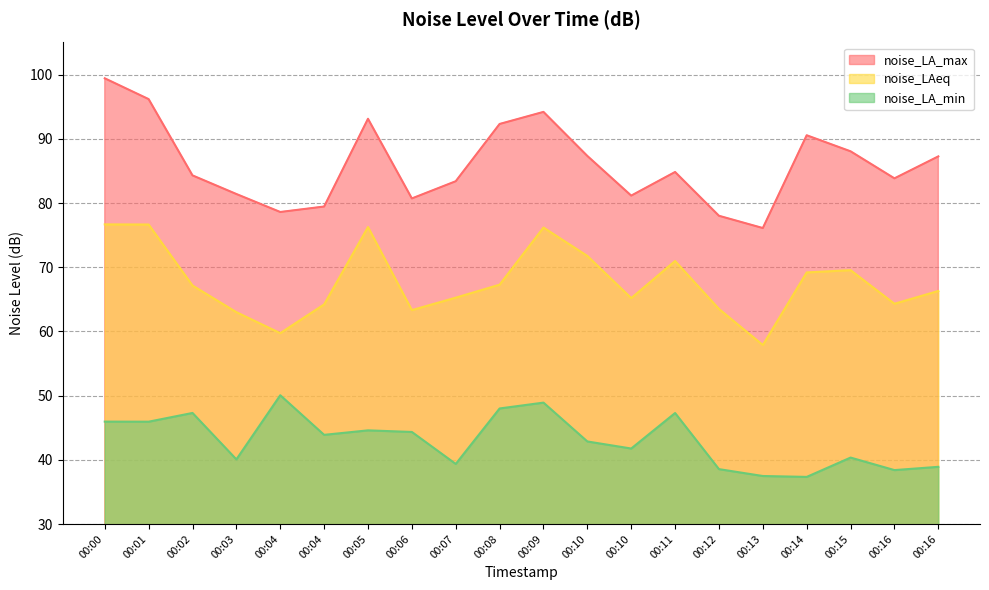

True or false: noise_LA_max has more than 2 interior local peaks.

True